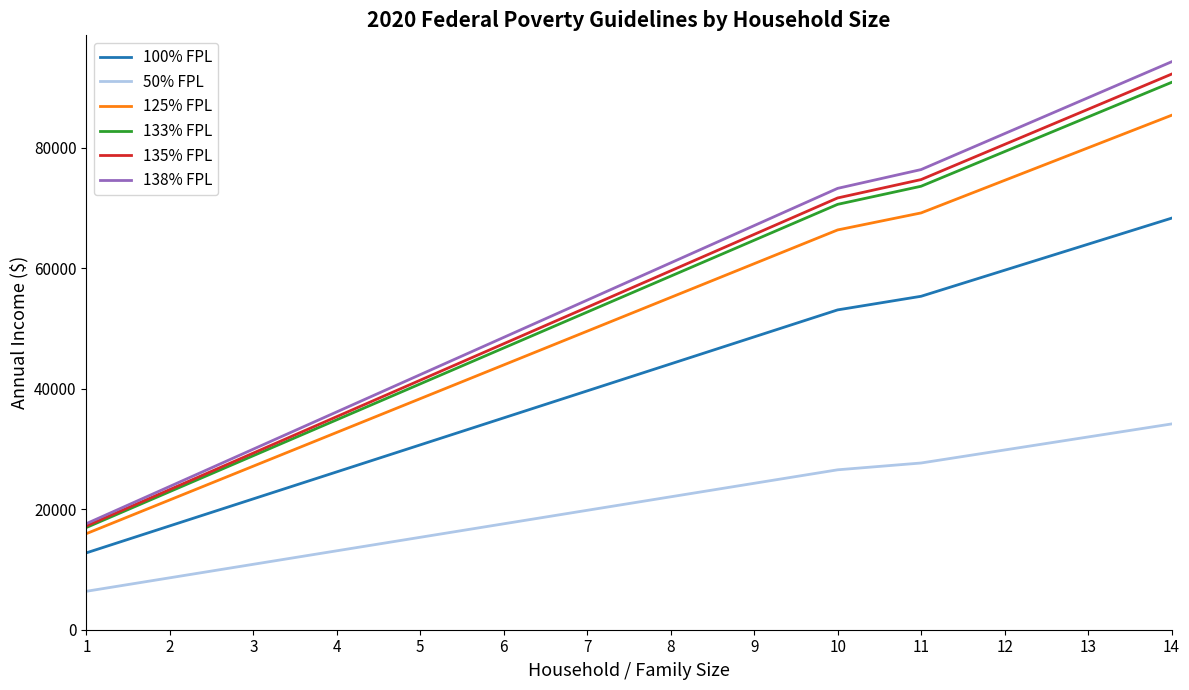

What is the difference between the highest and lowest values at 2?

15171.2